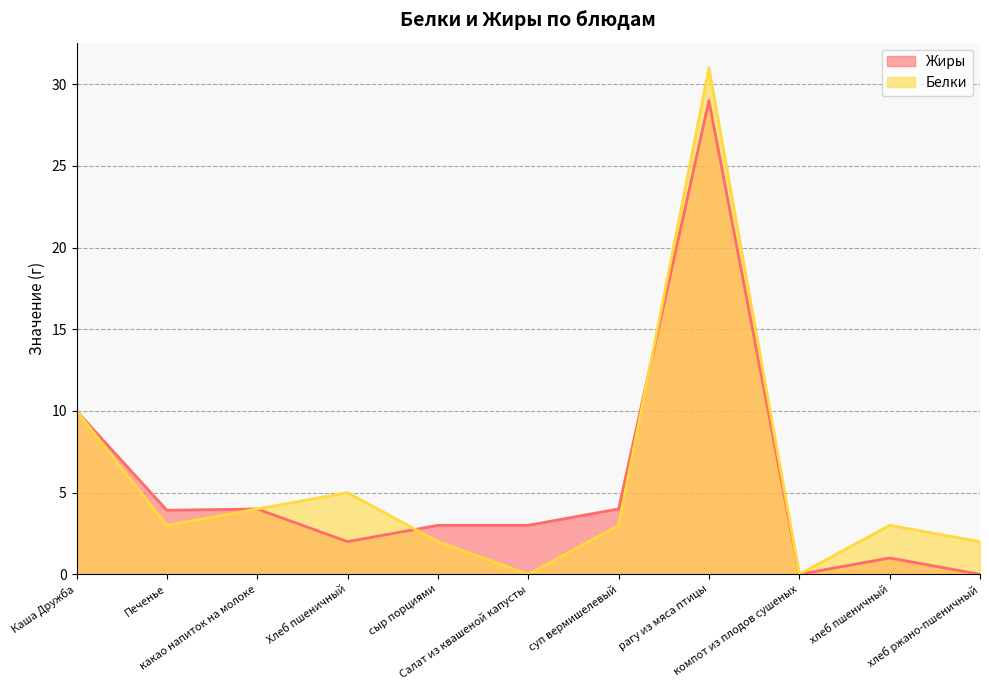

How many times do Жиры and Белки cross each other?

2